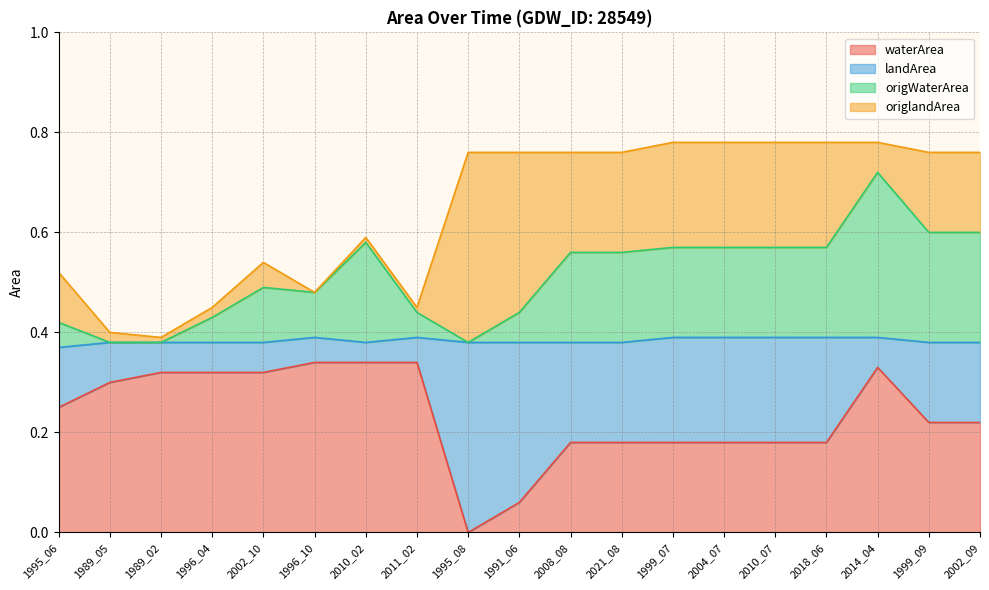

What is the sum of all origWaterArea values?

9.7